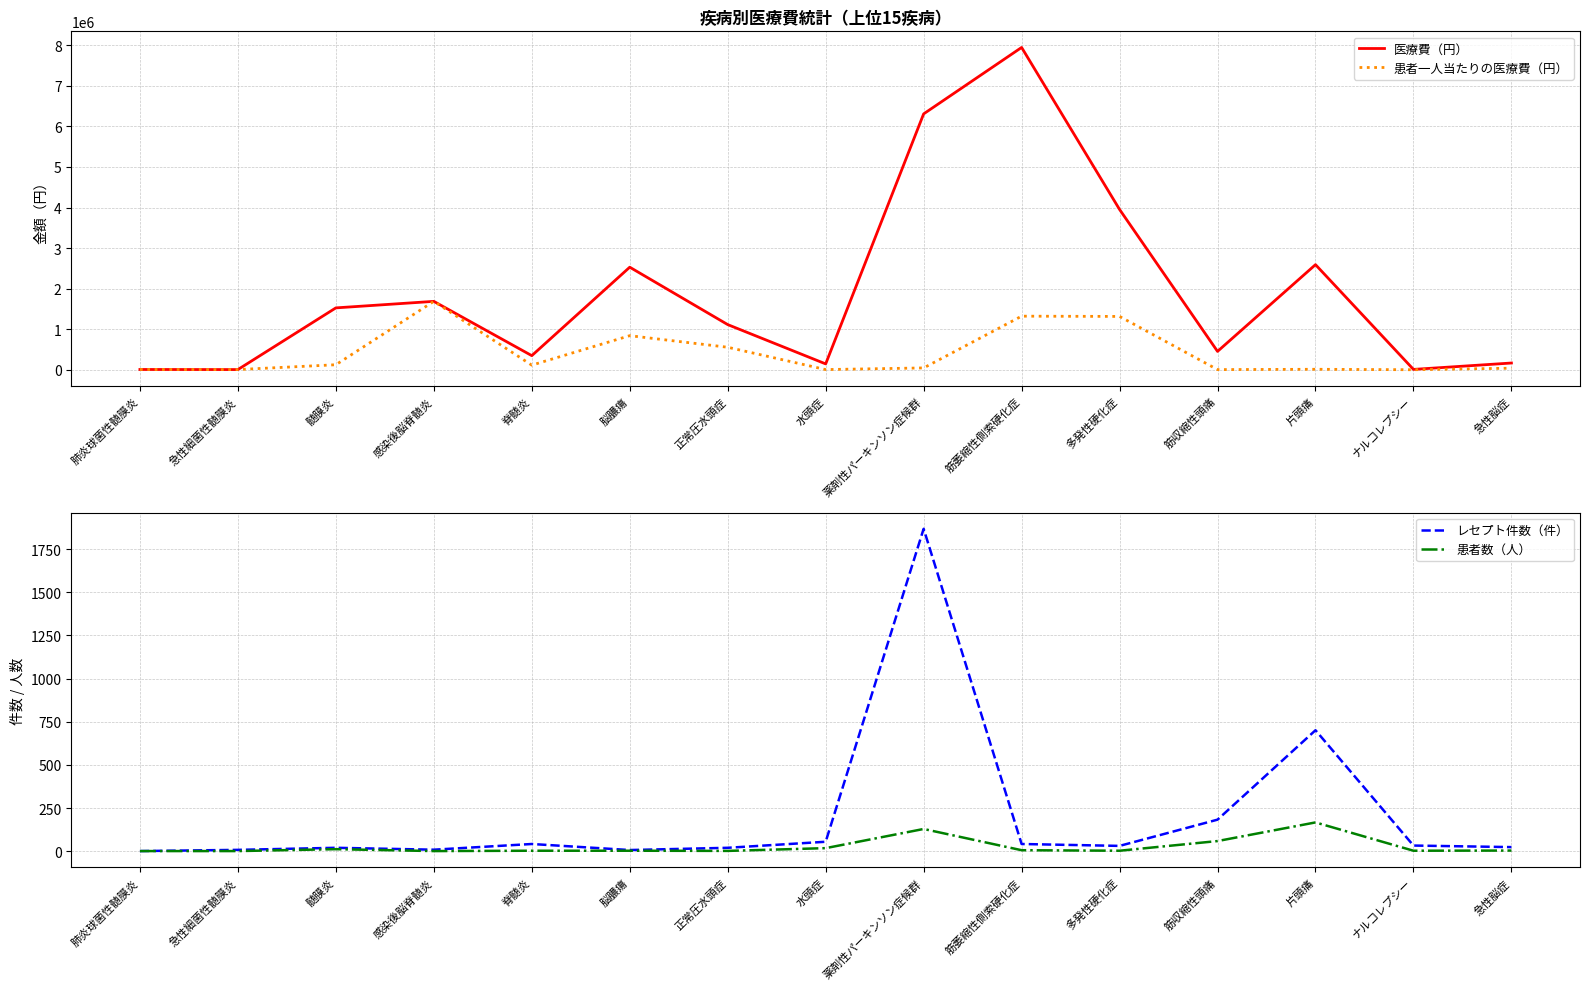

Is it true that 患者数（人） equals 274 at 片頭痛?

False